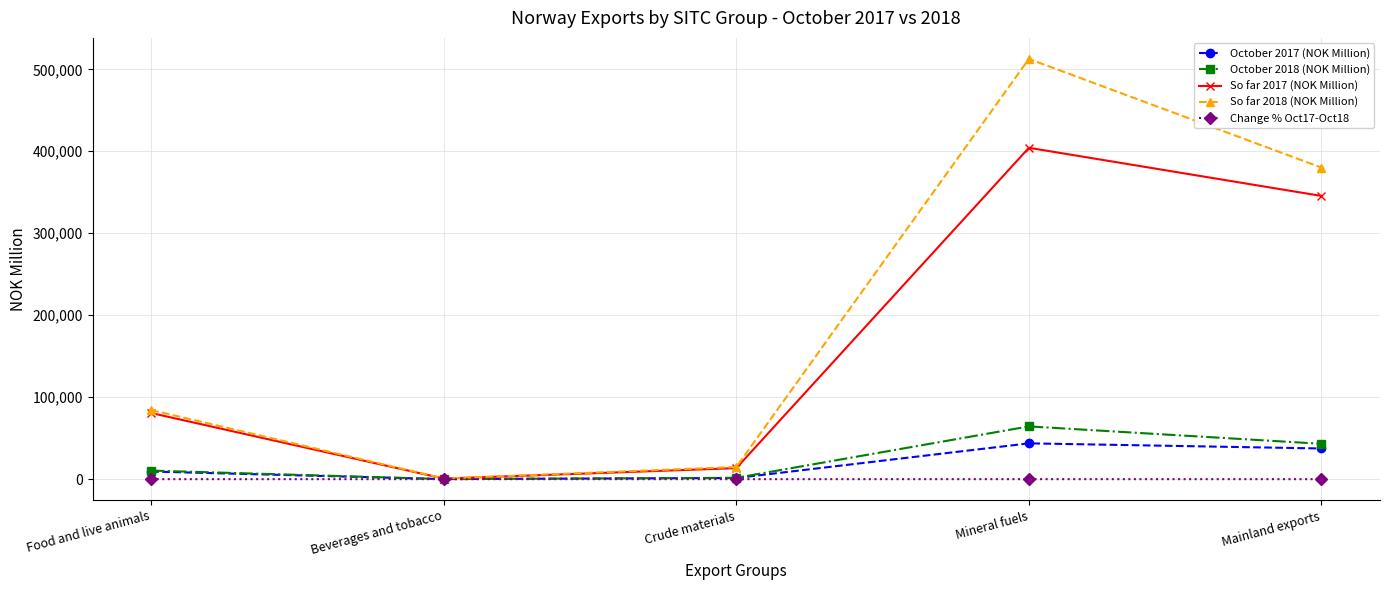

Which category has the highest value across all series?

Mineral fuels